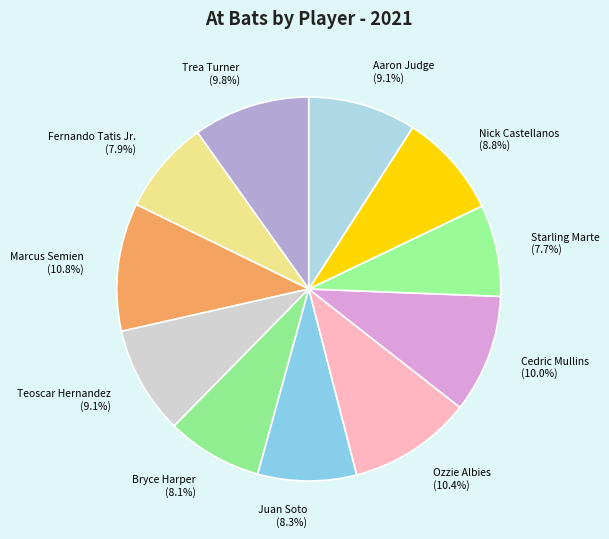

The Trea Turner slice represents 10% of the pie. True or false?

True